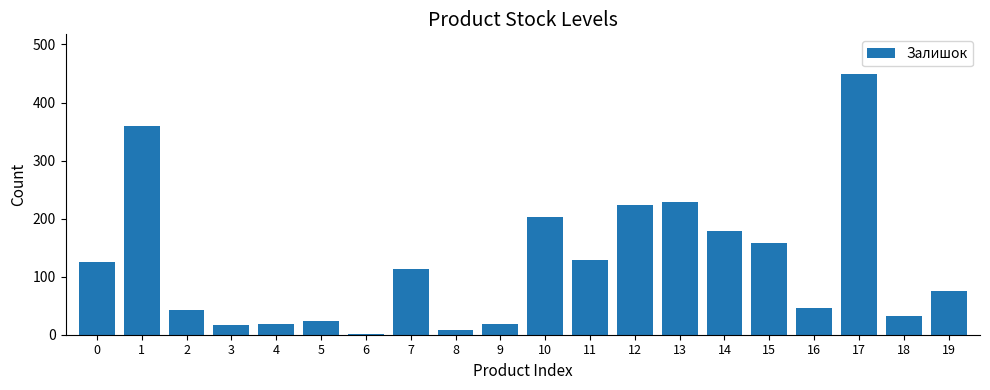

Between 4 and 16, which is larger?

16